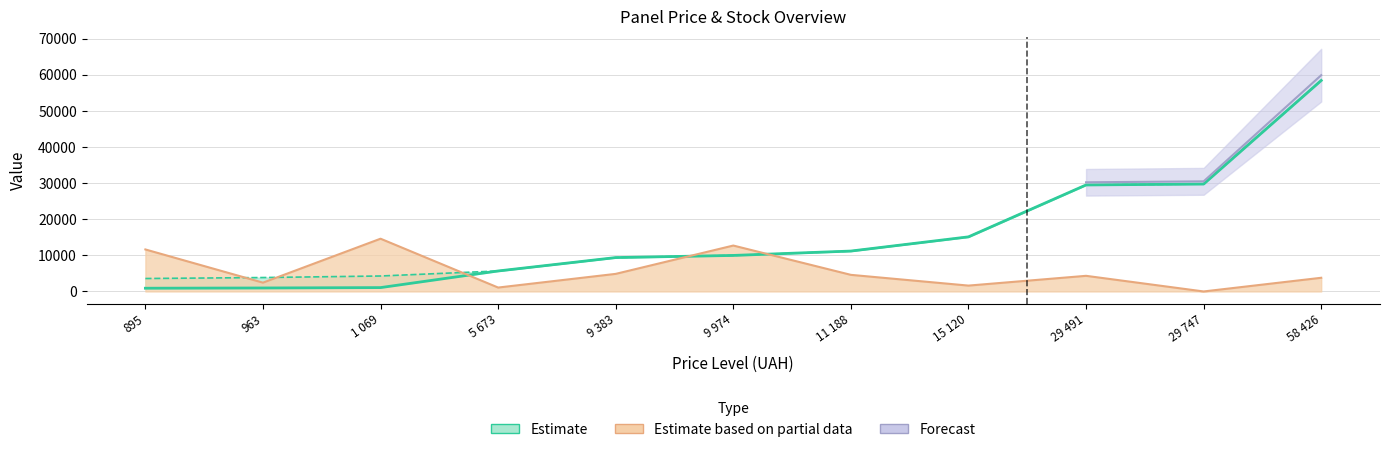

Between 963 and 29 491, which is larger?

29 491